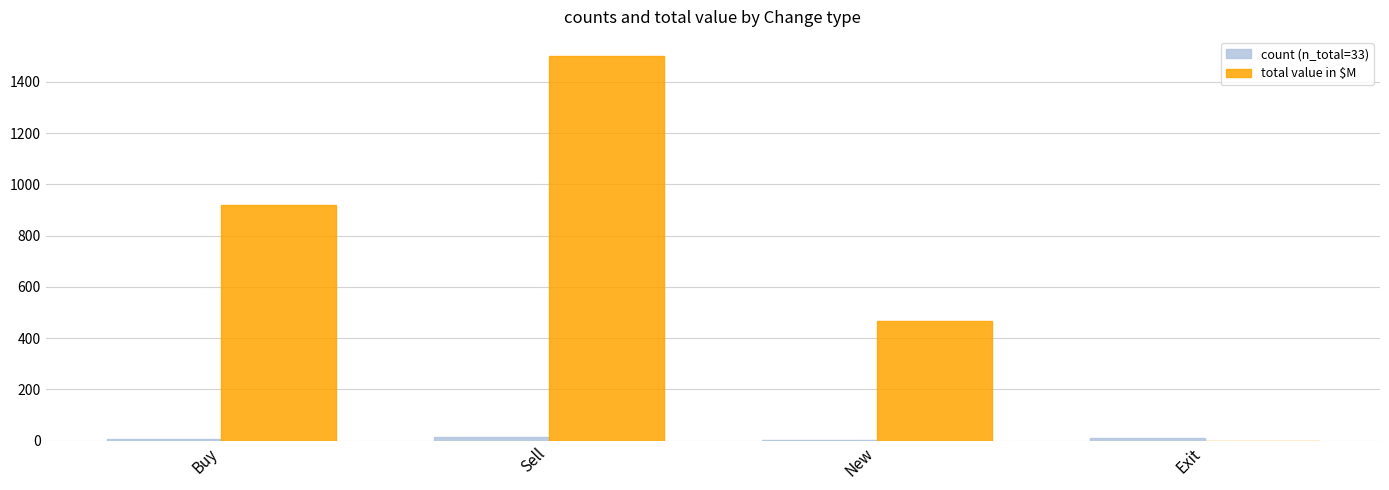

Is it true that total value in $M equals 779.4 at New?

False